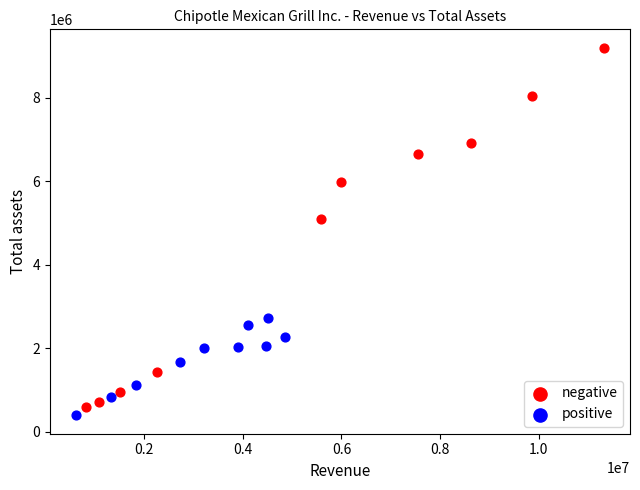

What are all the series names shown in the legend?

negative, positive